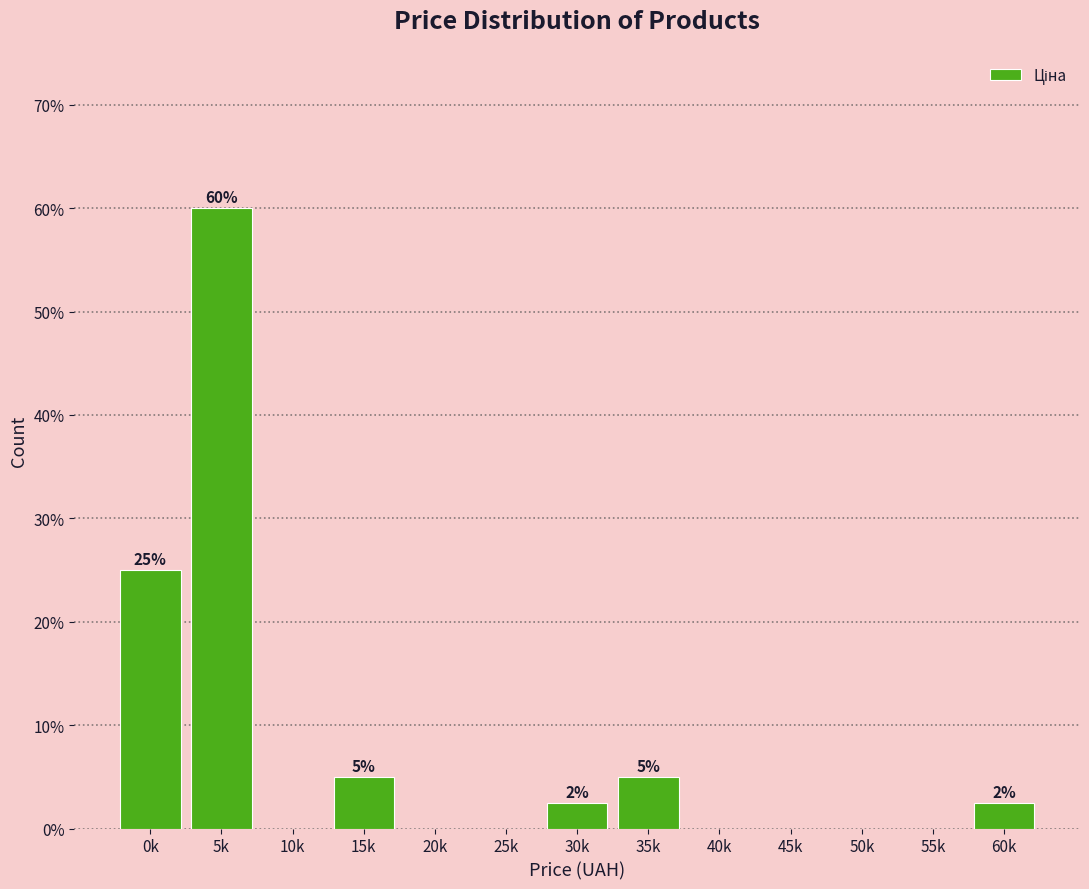

Reading left to right, list all the values displayed in this chart.

0k=25.0	5k=60.0	10k=0.0	15k=5.0	20k=0.0	25k=0.0	30k=2.5	35k=5.0	40k=0.0	45k=0.0	50k=0.0	55k=0.0	60k=2.5